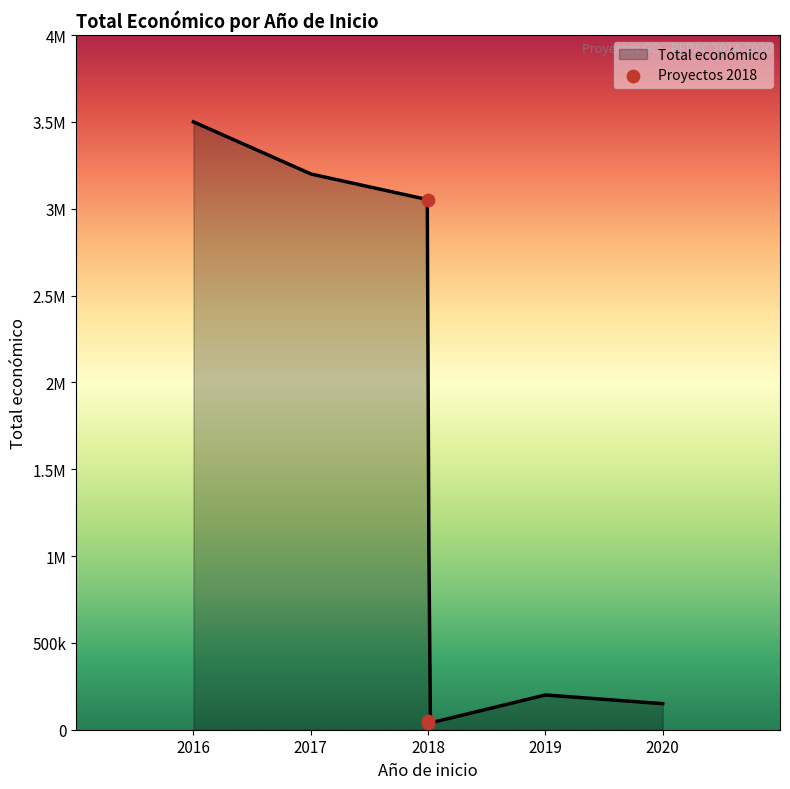

Between 2018 and 2018, which is larger?

2018